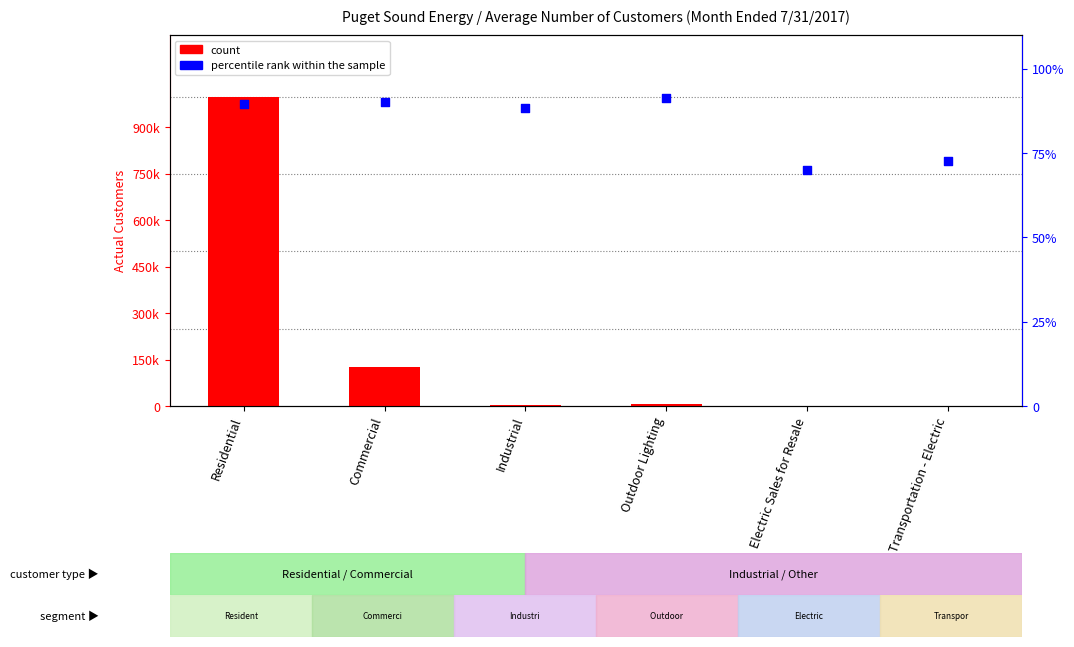

Which series has the largest total across all categories?

count